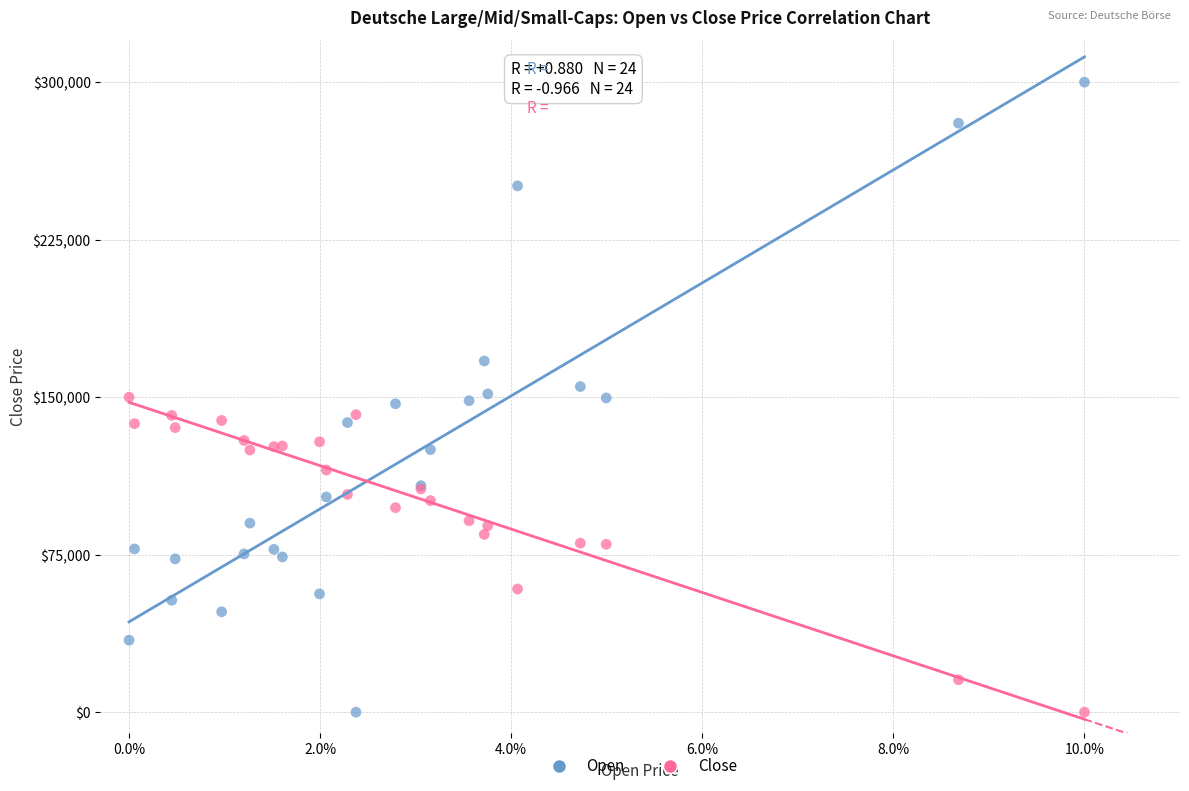

What is the X range (max minus min) for the scatter plot?

10.0